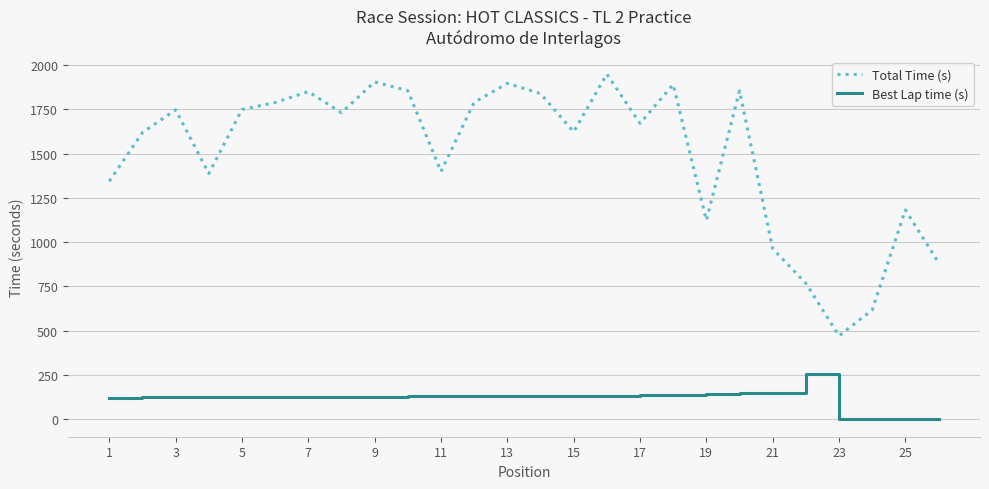

What are all the series names shown in the legend?

Total Time (s), Best Lap time (s)